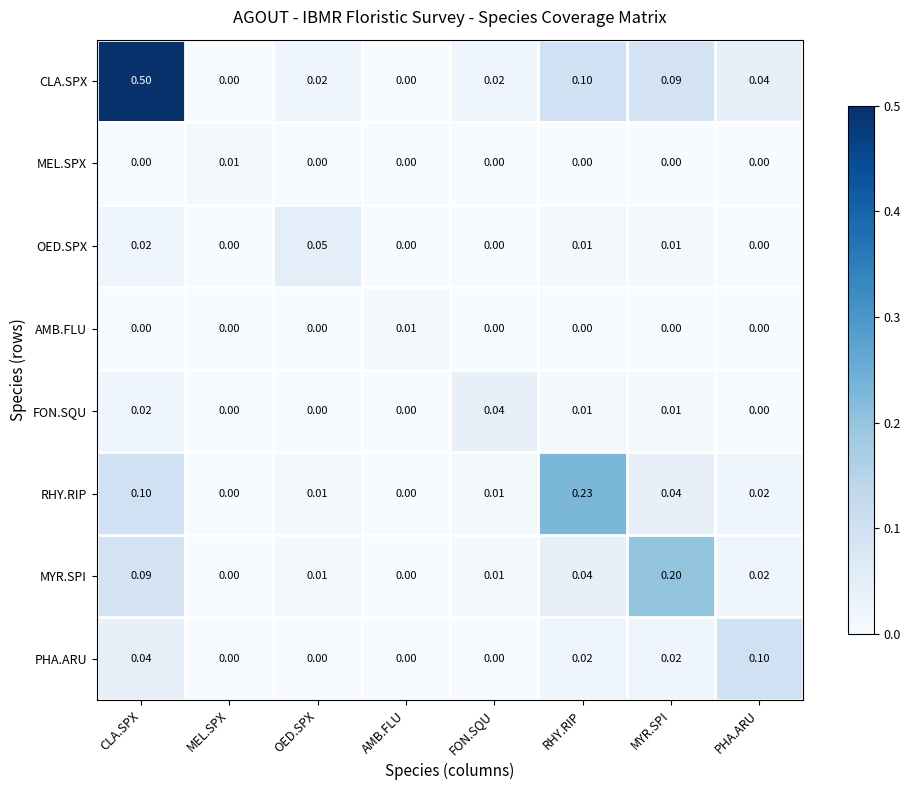

How many data points in PHA.ARU are above 0?

4